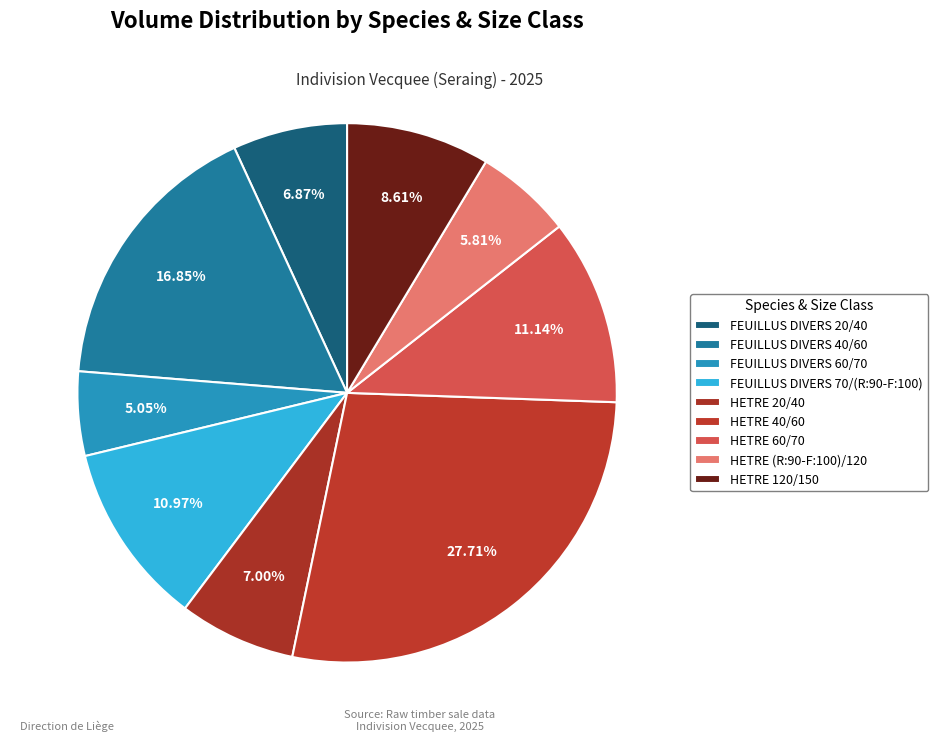

Count the number of slices in the pie.

9